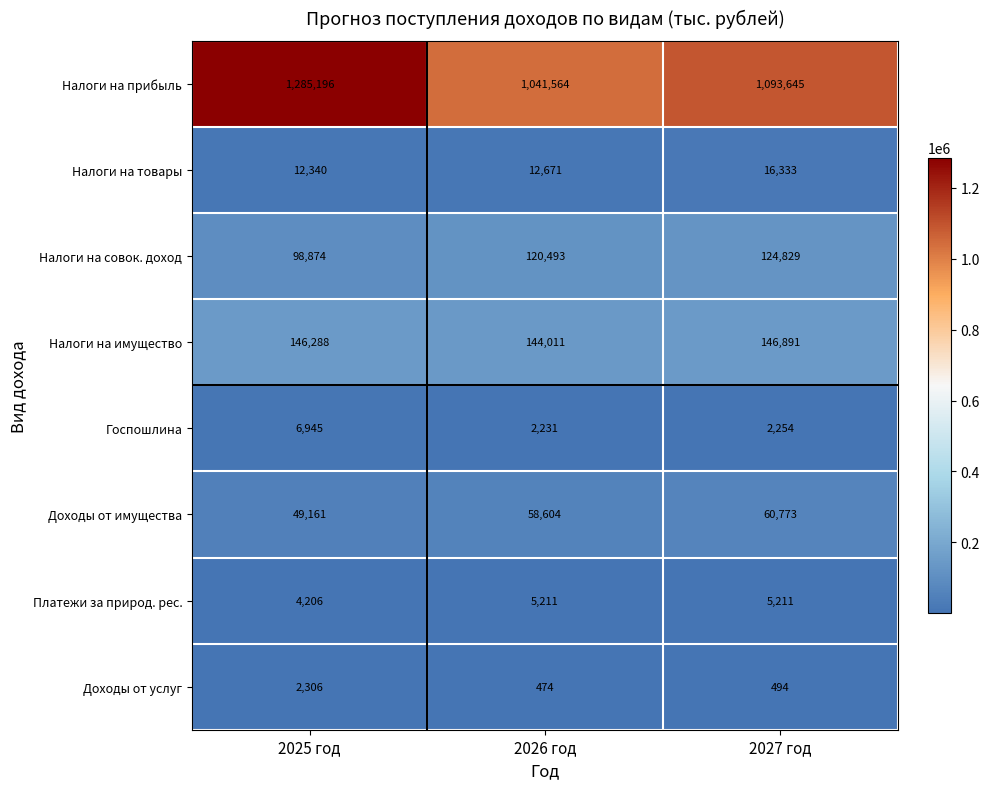

Between 2025 год and 2027 год, which series saw the biggest shift?

Налоги на прибыль